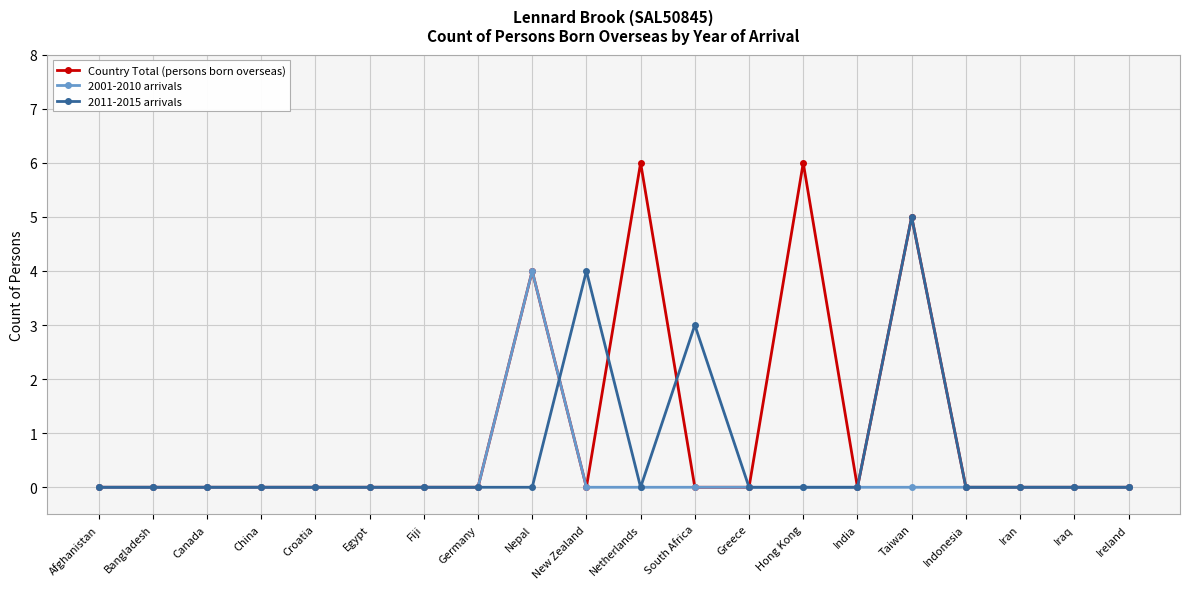

What position from the right is Netherlands?

10